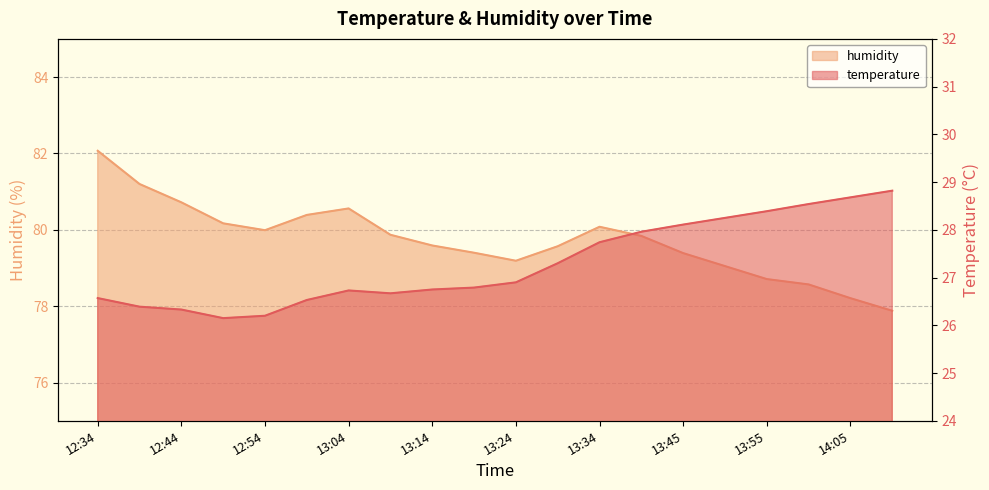

Rank the series by their maximum value, from highest to lowest.

humidity, temperature